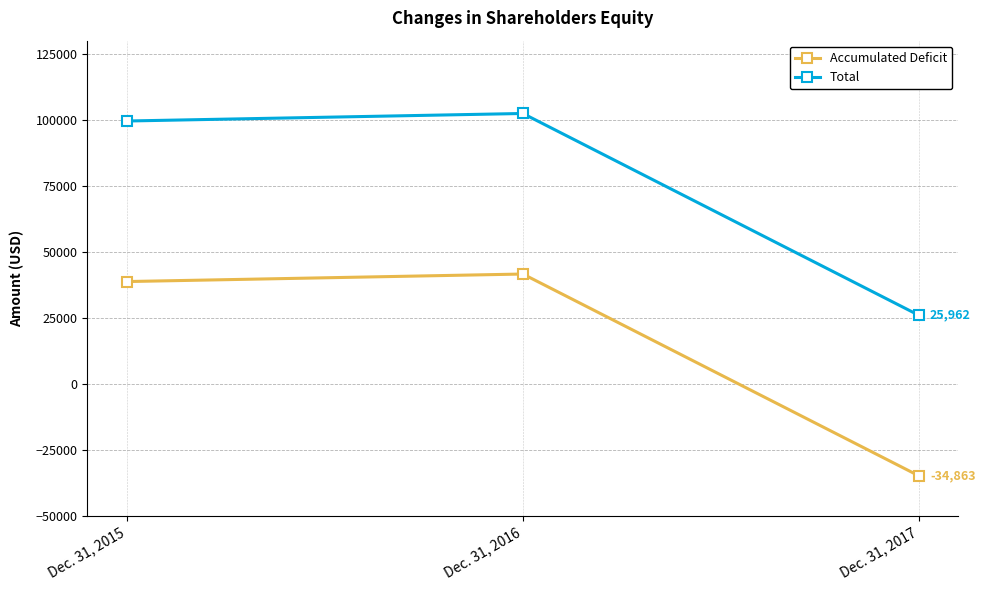

What is the value of the Total point at the 1st from the left?

99561